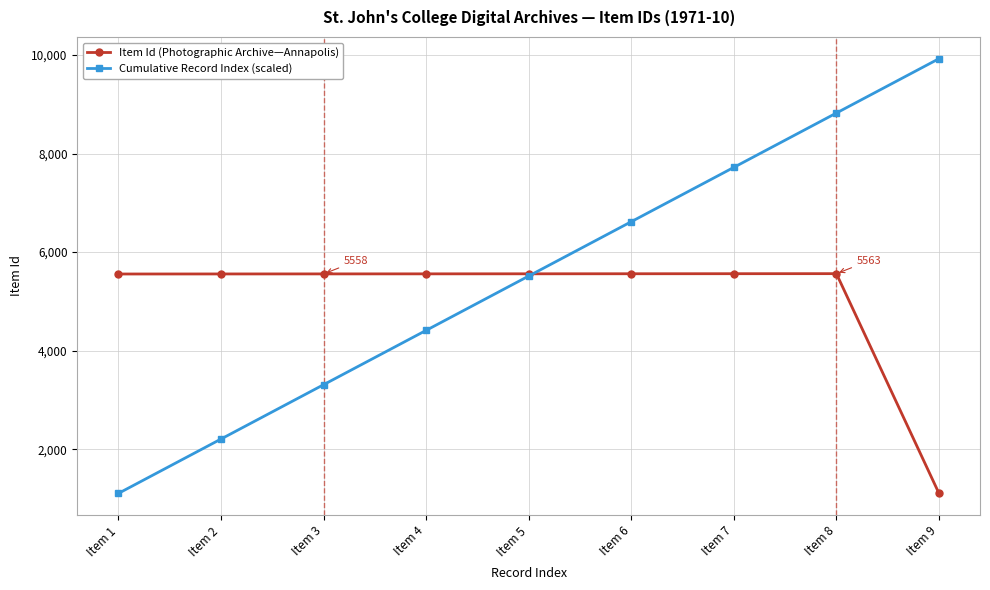

What is the difference between the maximum and minimum values in the Item Id (Photographic Archive—Annapolis) series?

4460